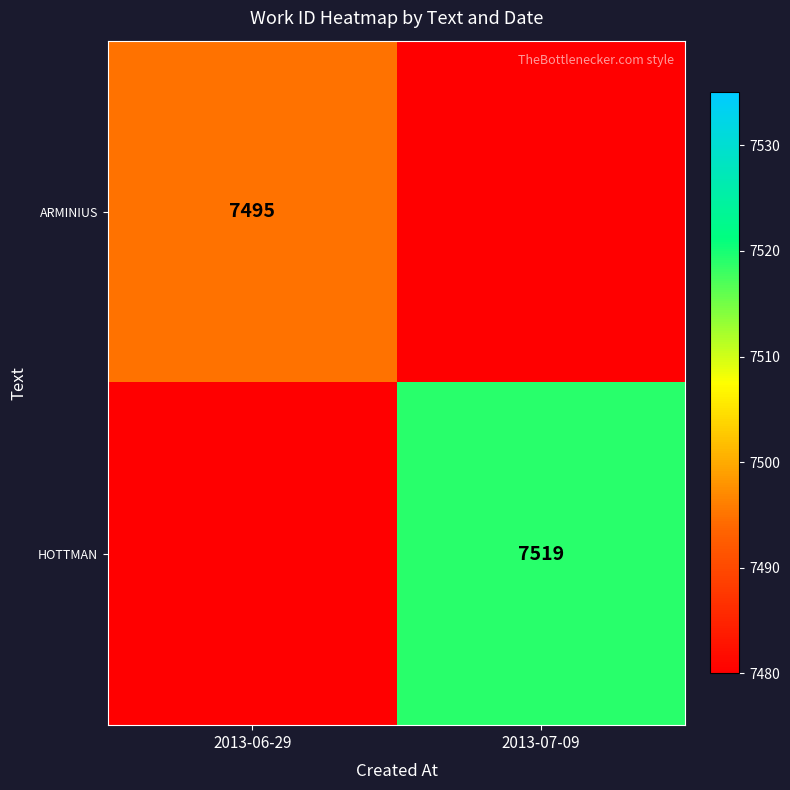

True or false: HOTTMAN has a value of 7519 at 2013-07-09.

True